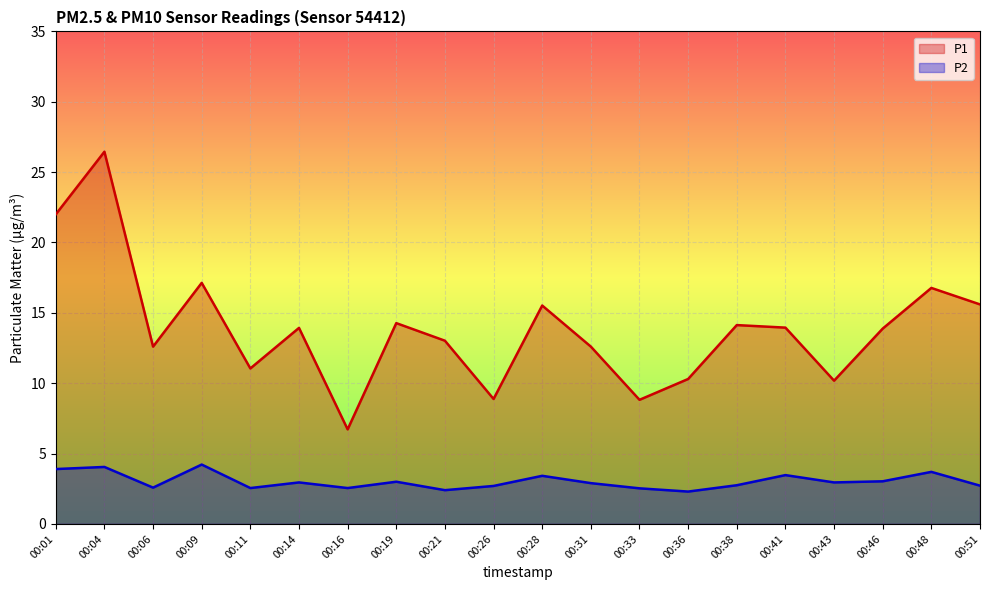

Does the chart display data point markers on the line(s)?

No